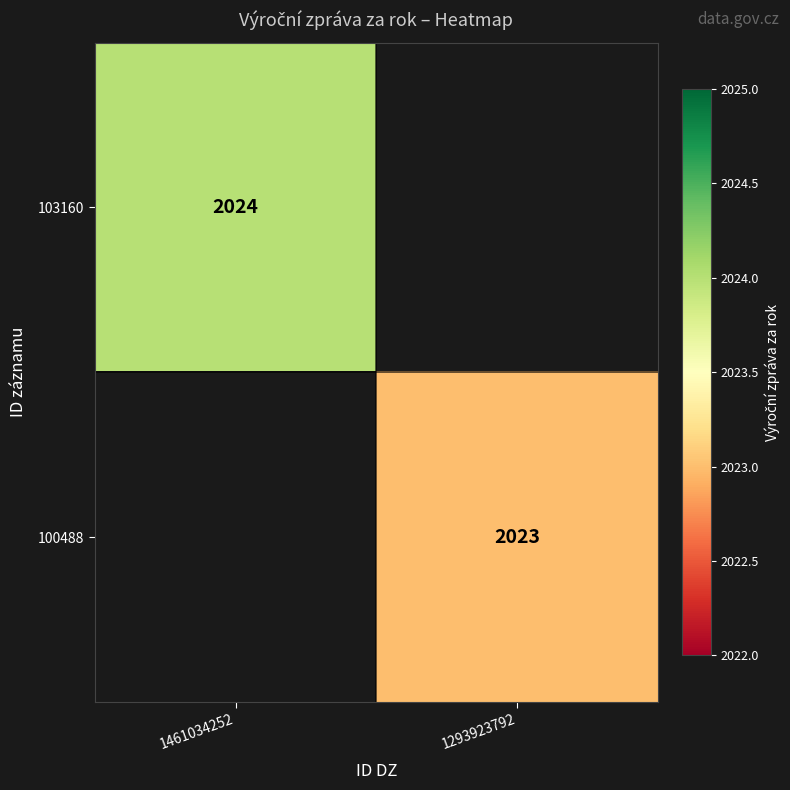

The 103160 series shows 2024 at 1461034252. True or false?

True